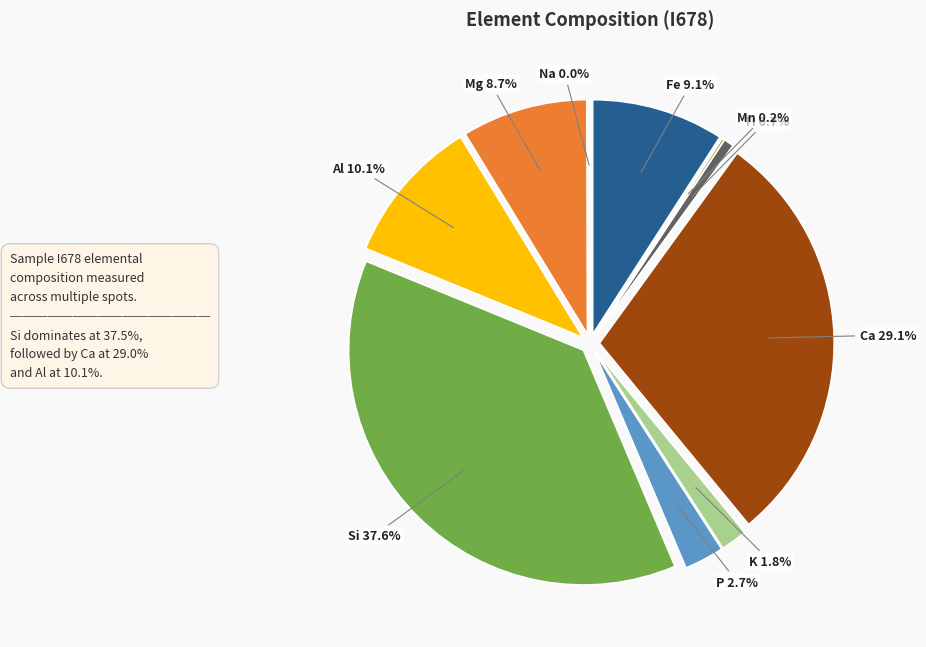

Rank the categories by value from highest to lowest.

Si, Ca, Al, Fe, Mg, P, K, Ti, Mn, Na